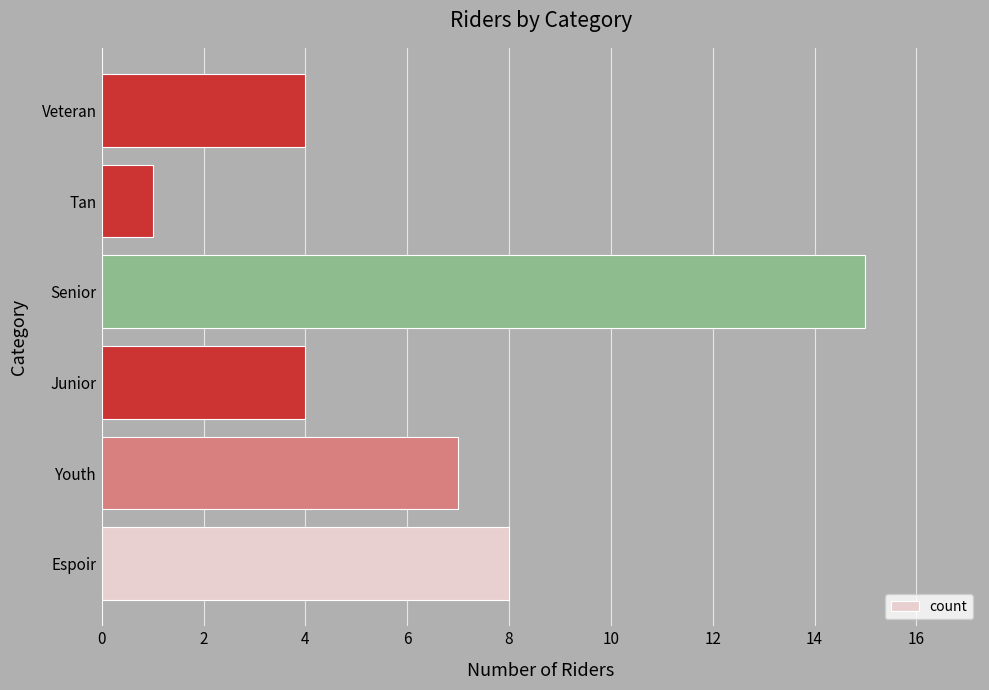

What is the approximate value at Senior?

15